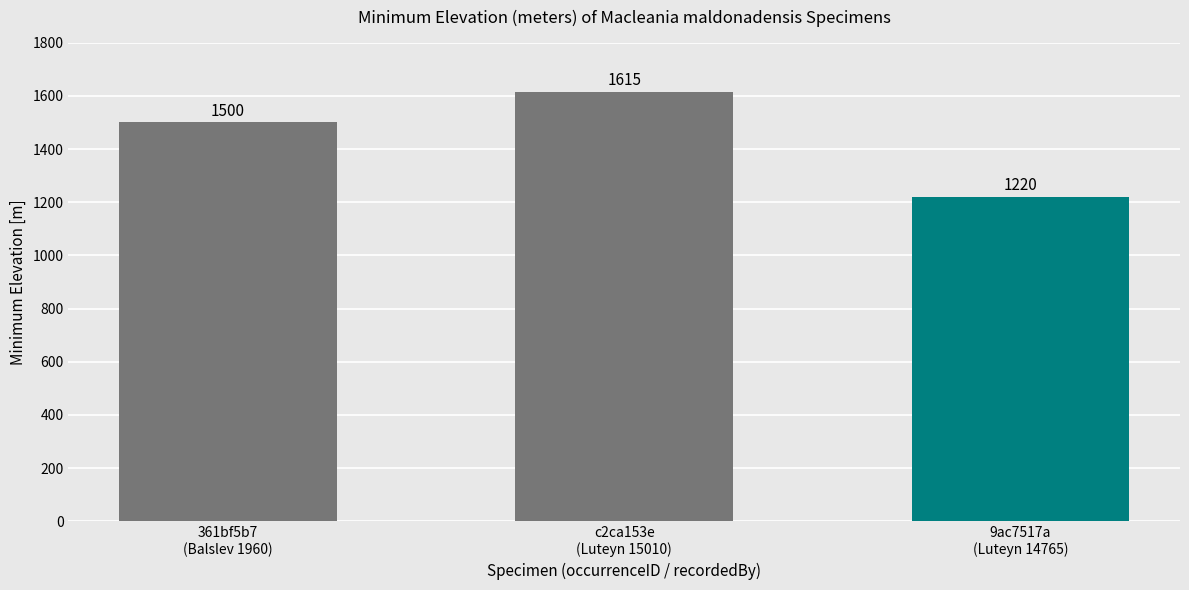

How many series are shown in this chart?

1